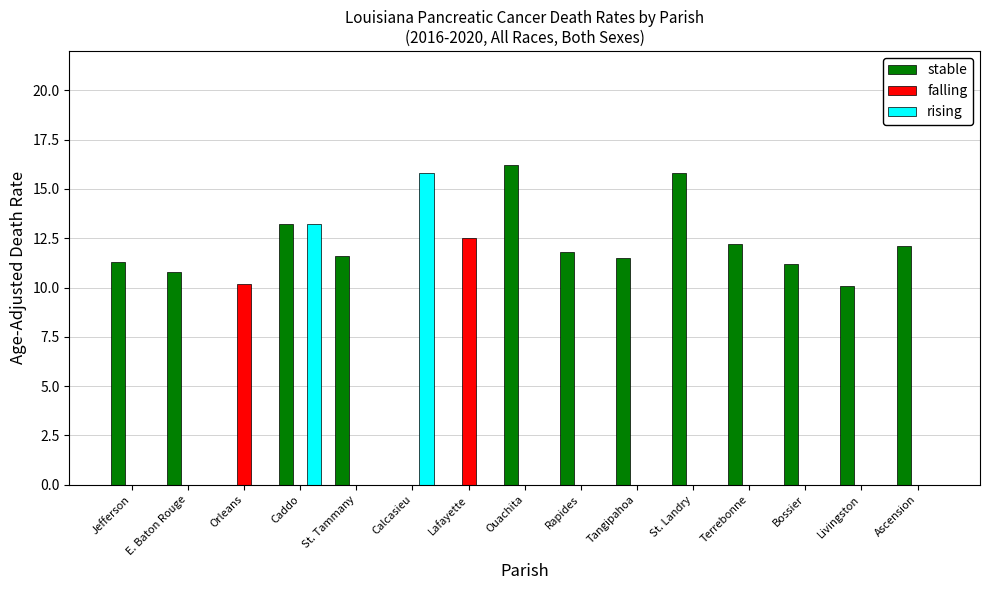

What is the sum of all stable values?

147.8